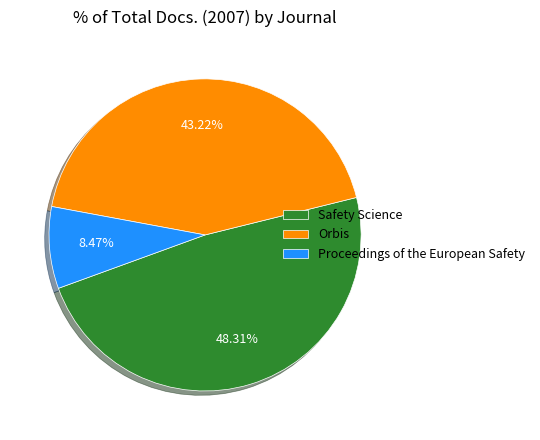

Count the number of slices in the pie.

3